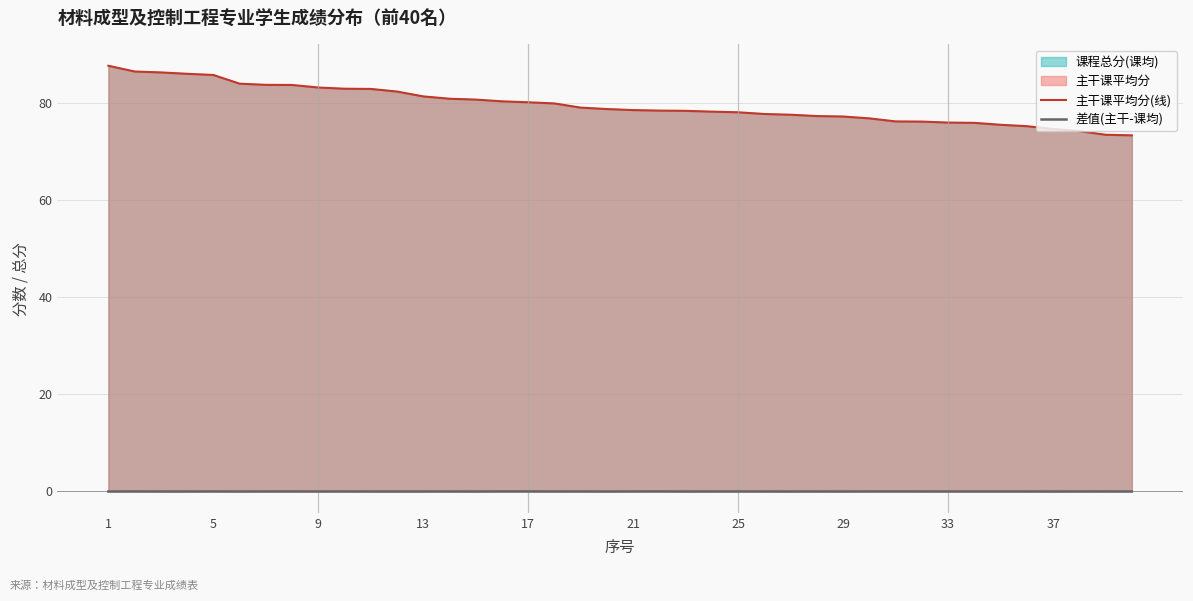

True or false: 主干课平均分(线) and 差值(主干-课均) intersect in this chart.

False